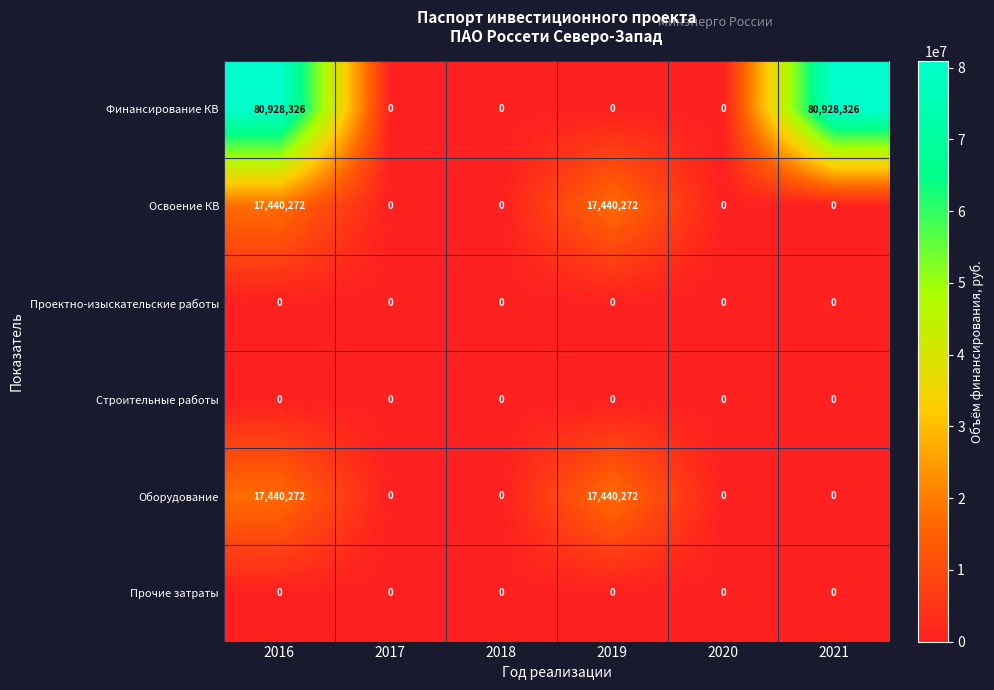

How many categories are shown in the chart?

6